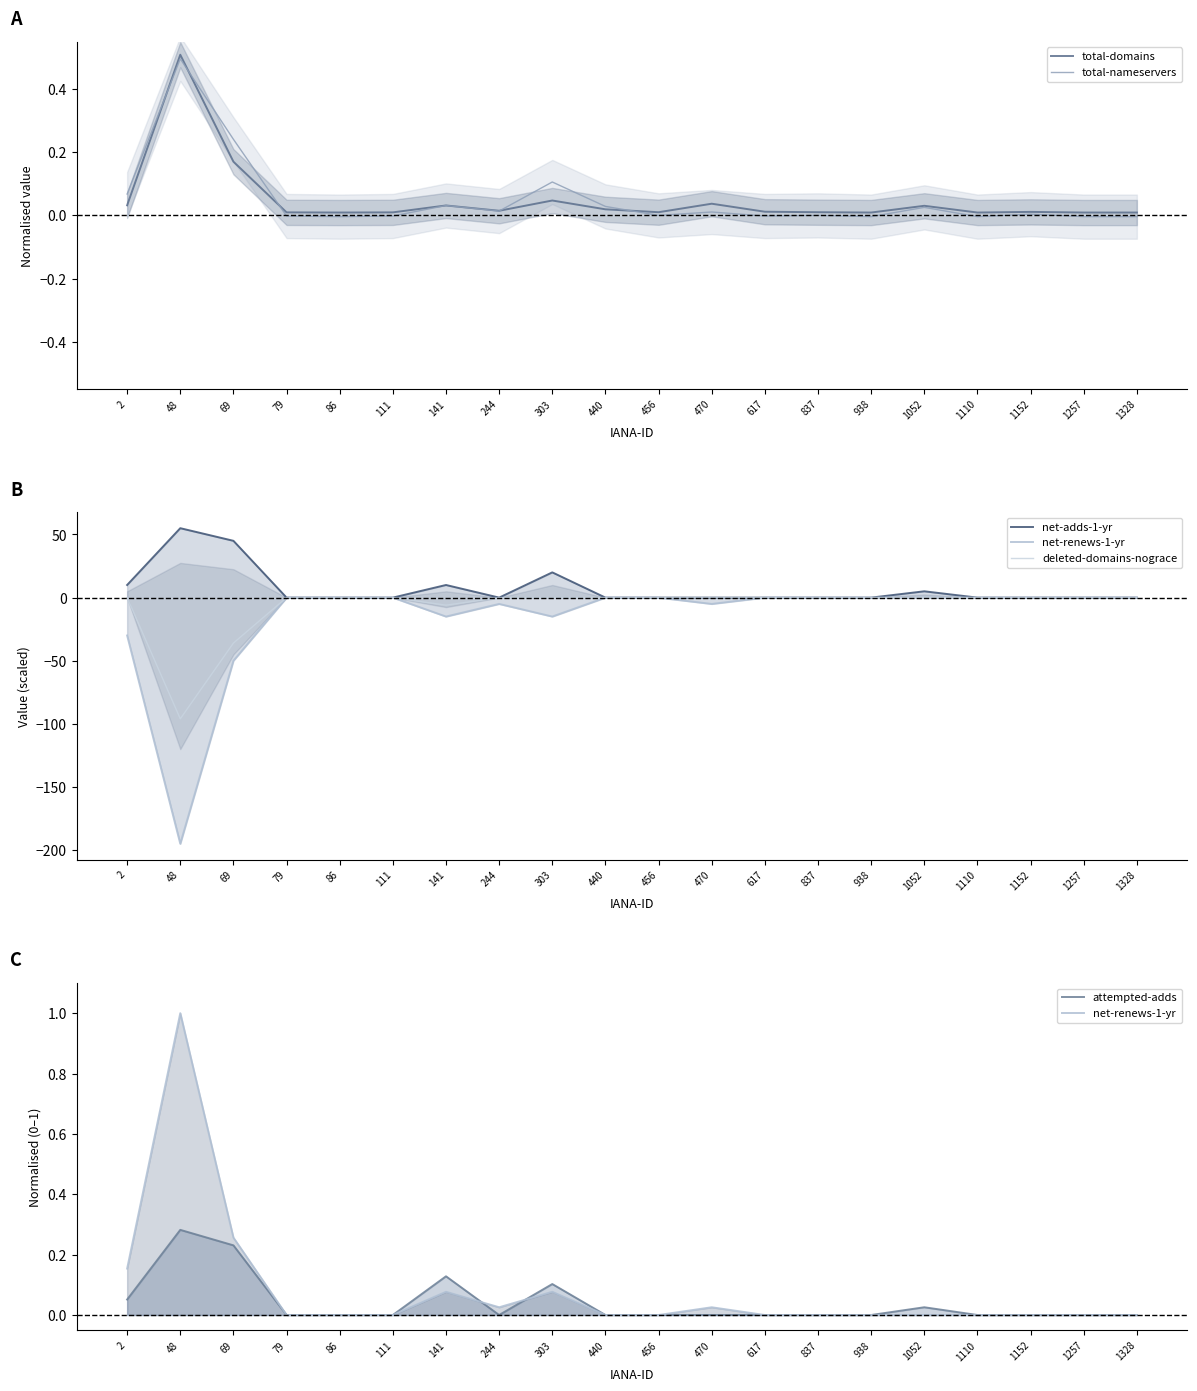

How many times do net-renews-1-yr and total-nameservers cross each other?

8